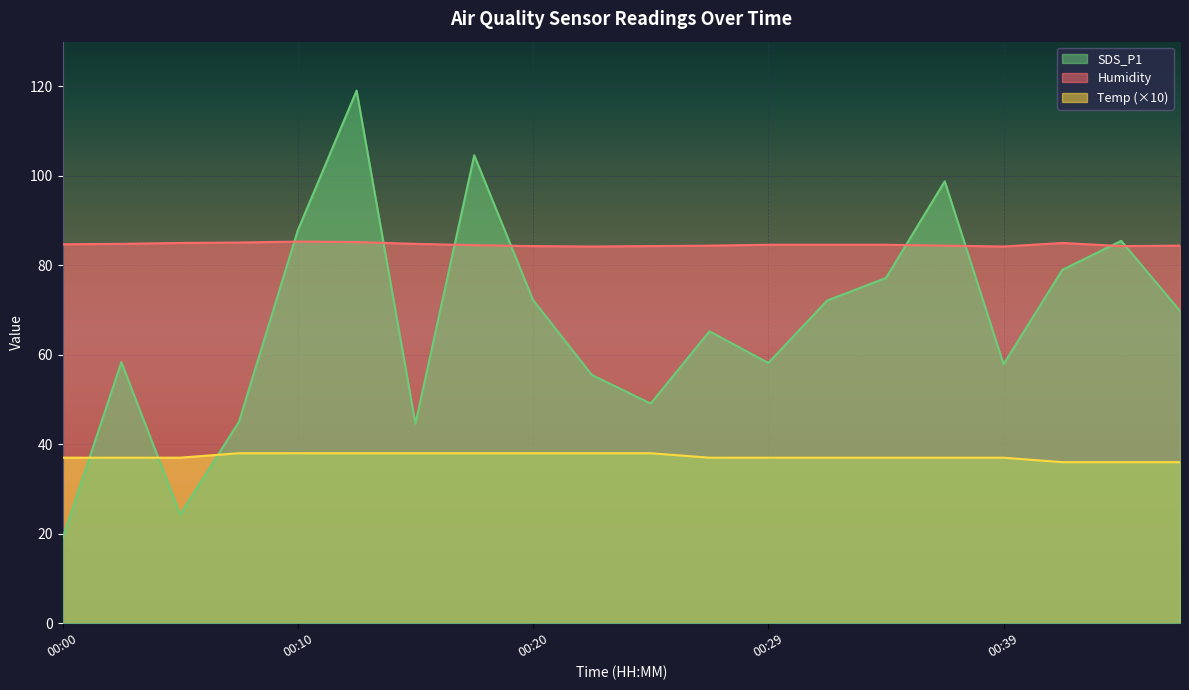

Reading right to left, what are all the values shown in this chart?

Humidity: 84.4	84.3	85.0	84.2	84.4	84.6	84.6	84.6	84.4	84.3	84.2	84.3	84.5	84.8	85.2	85.3	85.1	85.0	84.8	84.7
Temp: 36.0	36.0	36.0	37.0	37.0	37.0	37.0	37.0	37.0	38.0	38.0	38.0	38.0	38.0	38.0	38.0	38.0	37.0	37.0	37.0
SDS_P1: 69.8	85.5	79.0	57.9	98.8	77.2	72.1	58.2	65.2	49.1	55.5	72.2	104.6	44.6	119.0	87.8	45.0	24.3	58.4	18.9